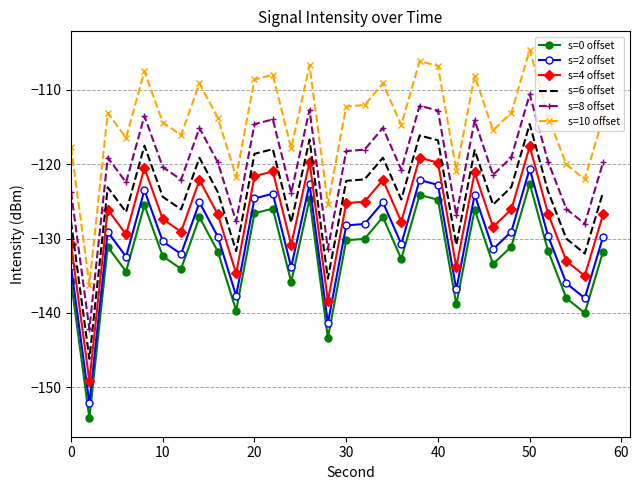

What is the difference between the maximum and minimum values in the s=6 offset series?

31.6